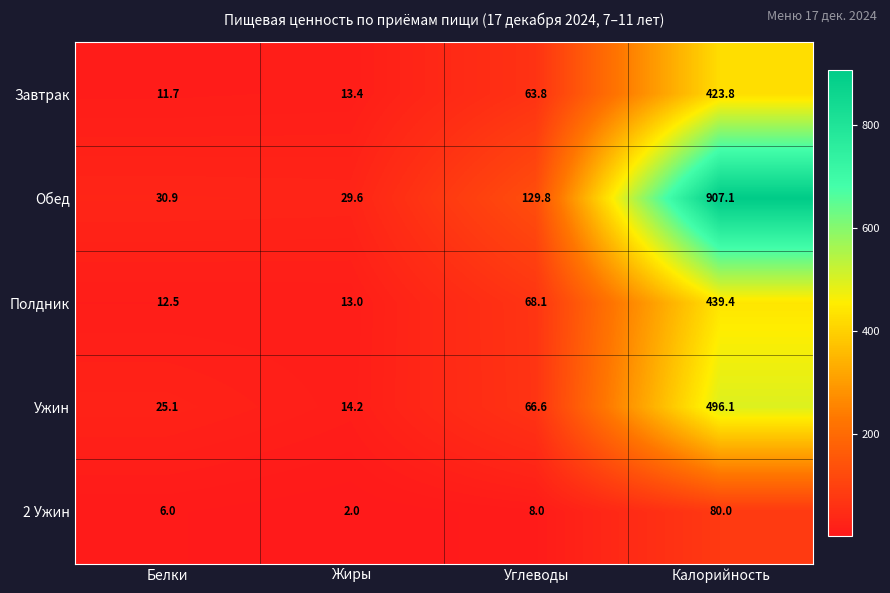

List the labels in order of Обед value, largest first.

Калорийность, Углеводы, Белки, Жиры